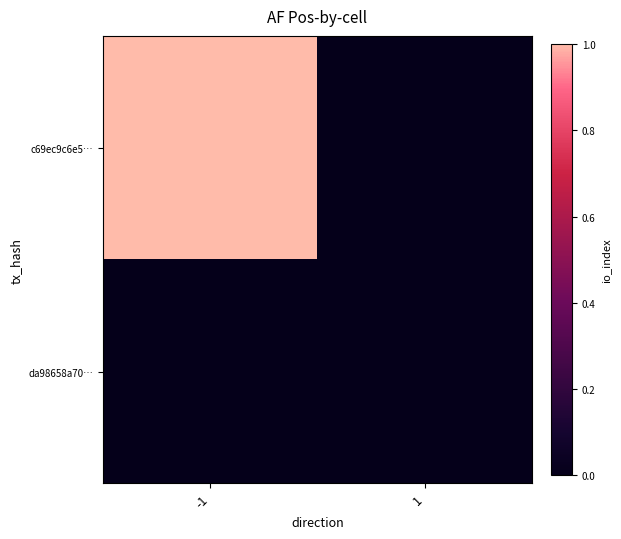

Which has a higher value, -1 or 1?

-1